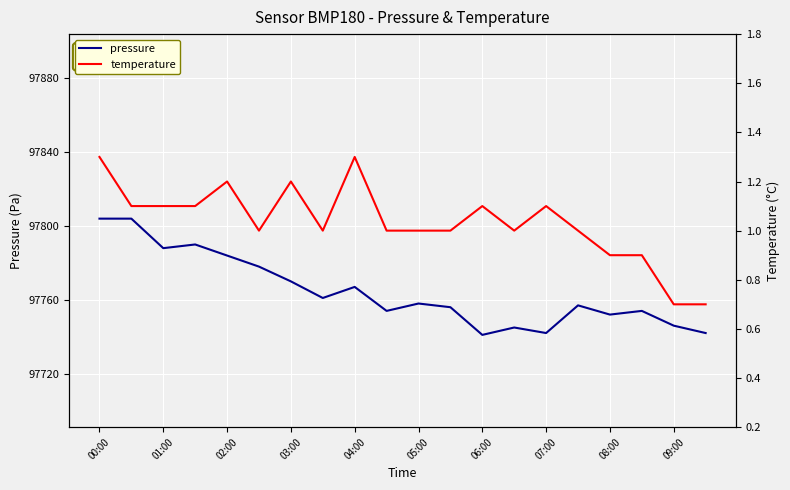

True or false: pressure has a value of 97746 at 09:00.

True